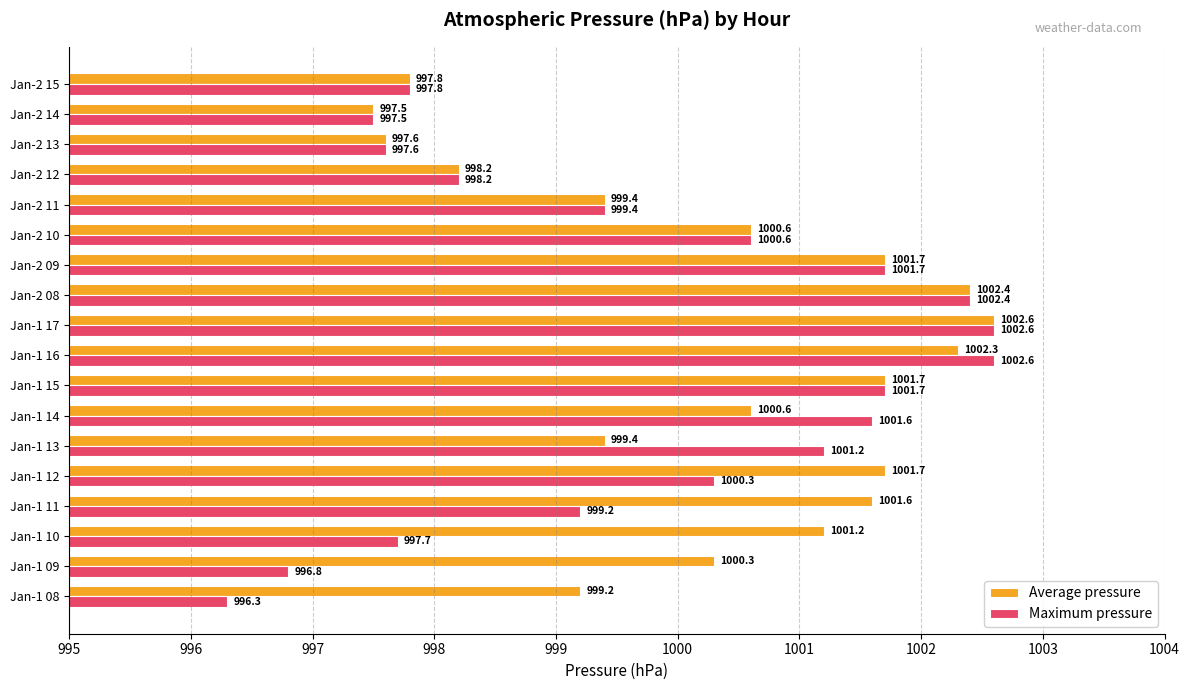

Which series has the widest spread of values?

Maximum pressure